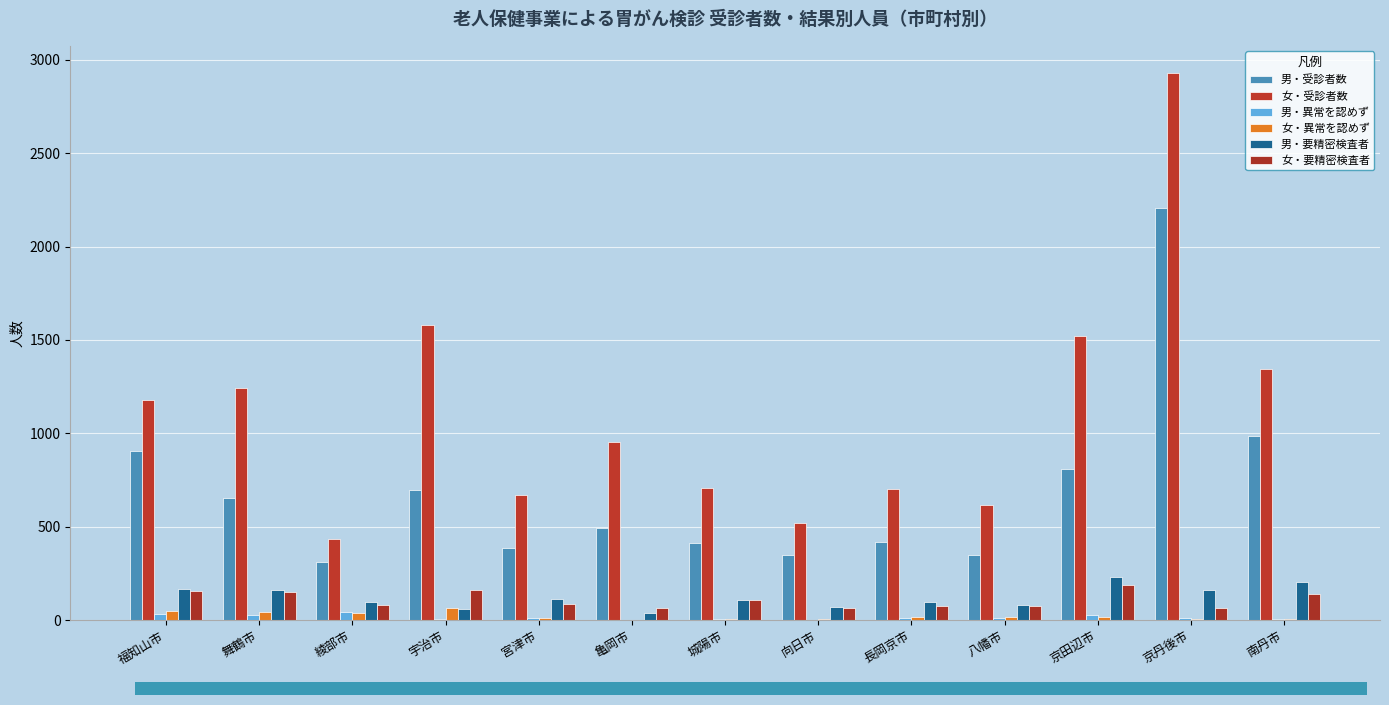

Reading left to right, what are all the values shown in this chart?

男・受診者数: 福知山市=904	舞鶴市=651	綾部市=310	宇治市=698	宮津市=387	亀岡市=493	城陽市=410	向日市=347	長岡京市=419	八幡市=348	京田辺市=811	京丹後市=2209	南丹市=983
女・受診者数: 福知山市=1178	舞鶴市=1243	綾部市=432	宇治市=1582	宮津市=667	亀岡市=953	城陽市=706	向日市=518	長岡京市=700	八幡市=617	京田辺市=1520	京丹後市=2929	南丹市=1345
男・異常を認めず: 福知山市=30	舞鶴市=29	綾部市=41	宇治市=5	宮津市=9	亀岡市=2	城陽市=4	向日市=2	長岡京市=10	八幡市=9	京田辺市=27	京丹後市=10	南丹市=8
女・異常を認めず: 福知山市=46	舞鶴市=44	綾部市=38	宇治市=66	宮津市=10	亀岡市=0	城陽市=8	向日市=8	長岡京市=14	八幡市=18	京田辺市=17	京丹後市=6	南丹市=6
男・要精密検査者: 福知山市=168	舞鶴市=162	綾部市=96	宇治市=58	宮津市=112	亀岡市=39	城陽市=109	向日市=72	長岡京市=99	八幡市=83	京田辺市=228	京丹後市=159	南丹市=204
女・要精密検査者: 福知山市=155	舞鶴市=151	綾部市=78	宇治市=162	宮津市=85	亀岡市=64	城陽市=105	向日市=66	長岡京市=76	八幡市=73	京田辺市=188	京丹後市=62	南丹市=137